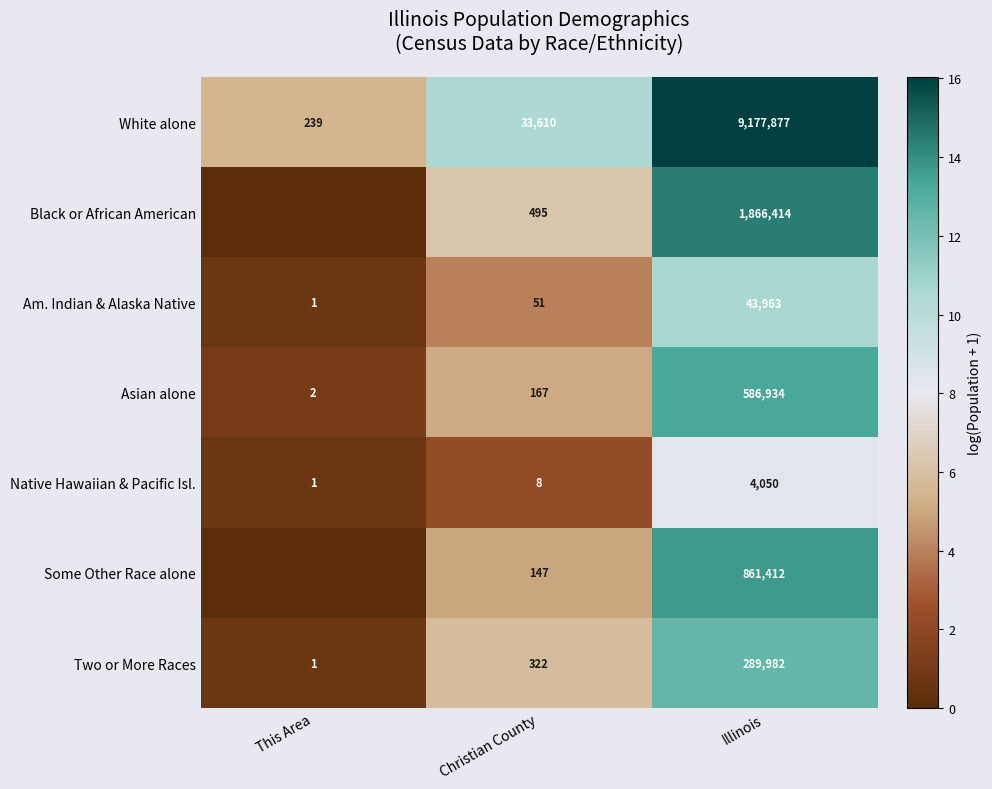

How many data points in Asian alone are less than 167?

1